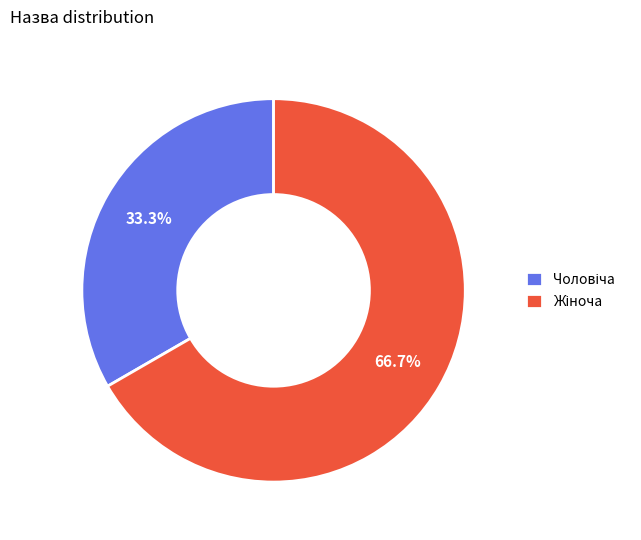

Is there any slice that represents more than half of the pie?

Yes